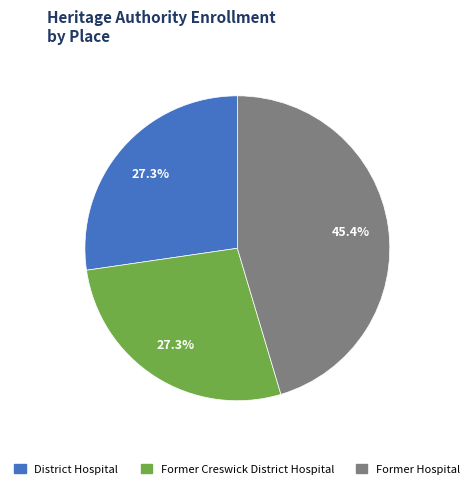

To the nearest percent, what is the combined percentage of Former Creswick District Hospital and Former Hospital?

73%